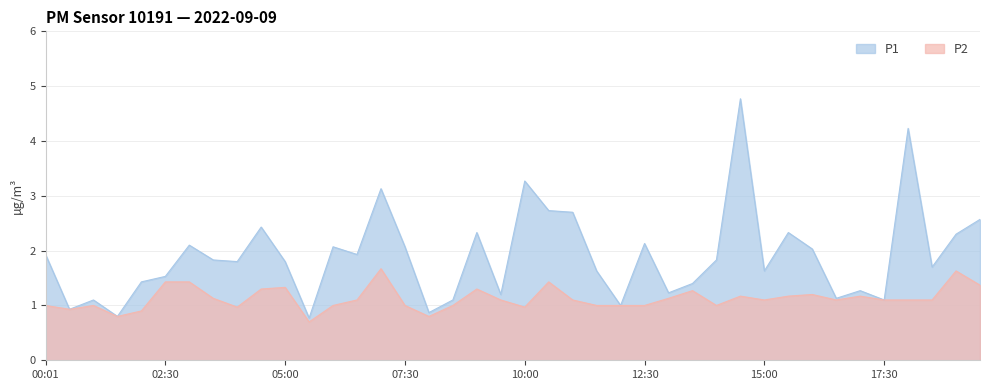

What are all the series names shown in the legend?

P1, P2